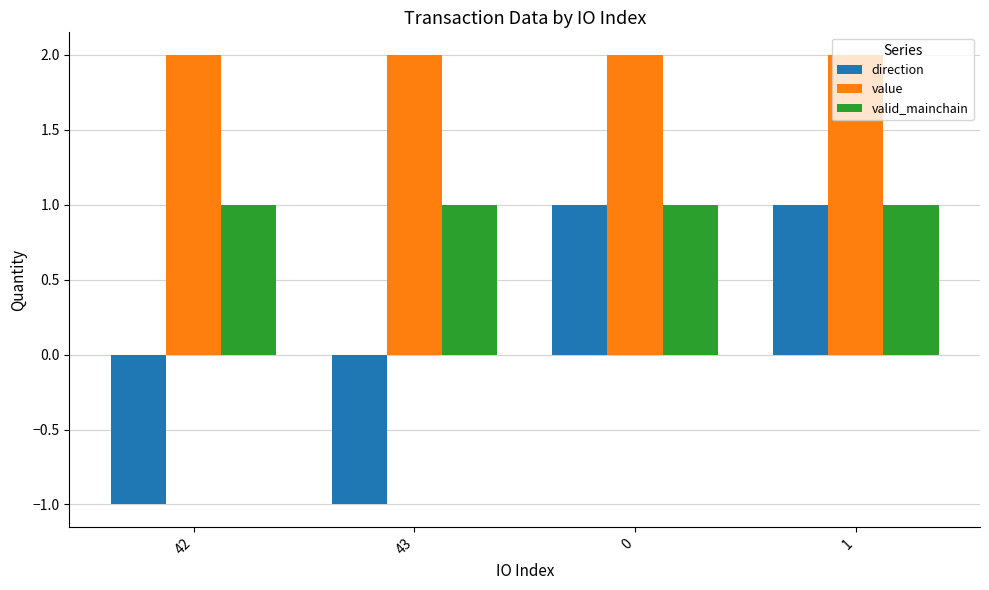

Reading left to right, list all the values displayed in this chart.

direction: 42=-1.0	43=-1.0	0=1.0	1=1.0
value: 42=2.0	43=2.0	0=2.0	1=2.0
valid_mainchain: 42=1.0	43=1.0	0=1.0	1=1.0